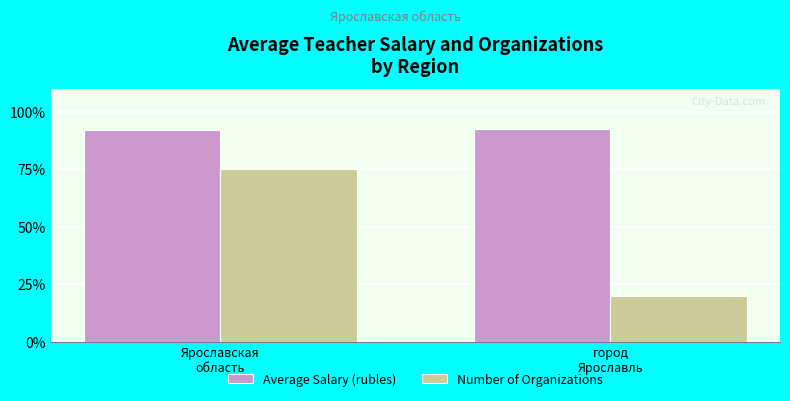

What is the difference between the maximum and minimum values in the Number of Organizations series?

55.0